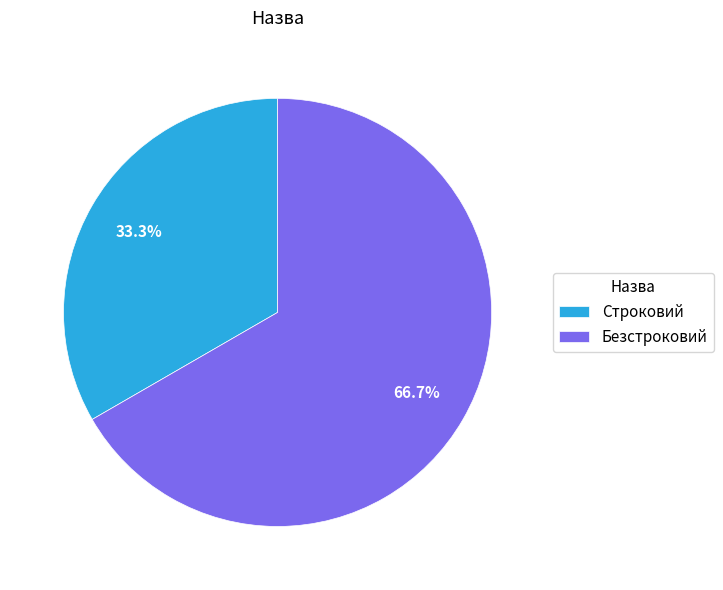

What percentage is the Строковий slice, to the nearest percent?

33%